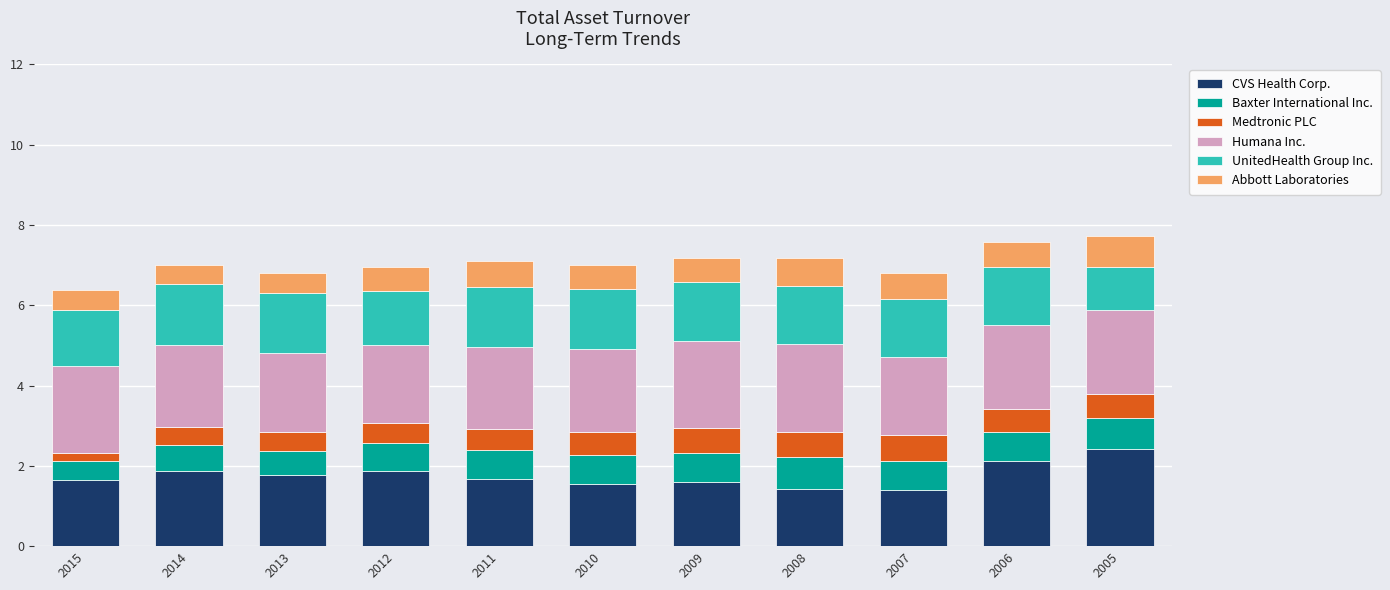

What is the total value across all series at 2009?

7.2